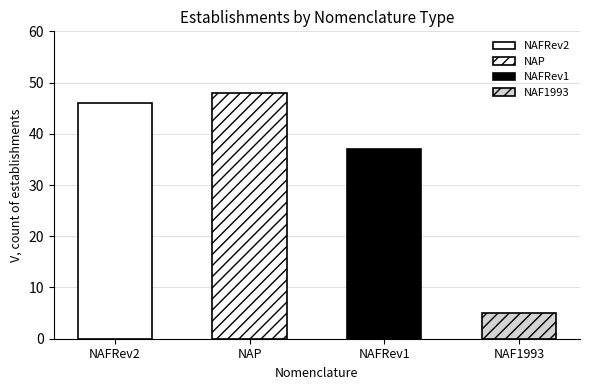

Reading left to right, extract all data points from this chart.

46	48	37	5